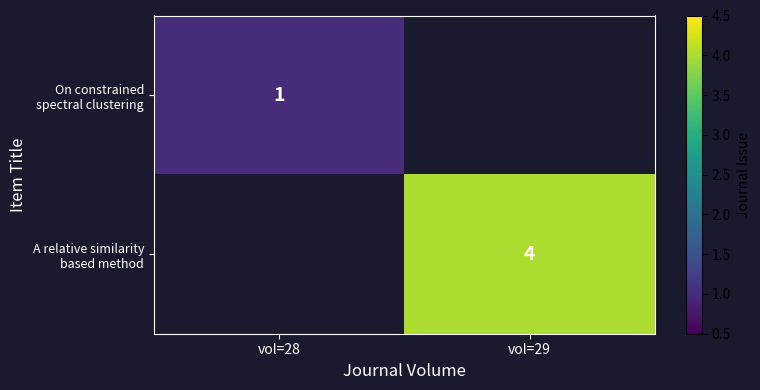

What is the maximum value for On constrained spectral clustering?

1.0